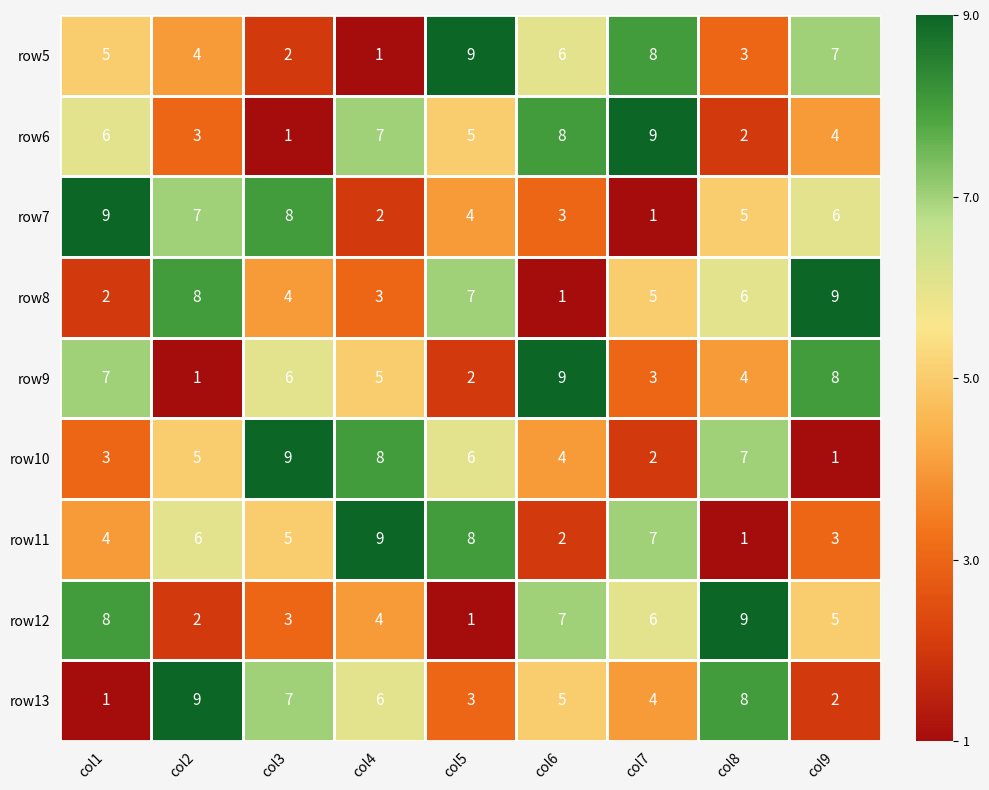

What is the difference between the highest and lowest values at col1?

8